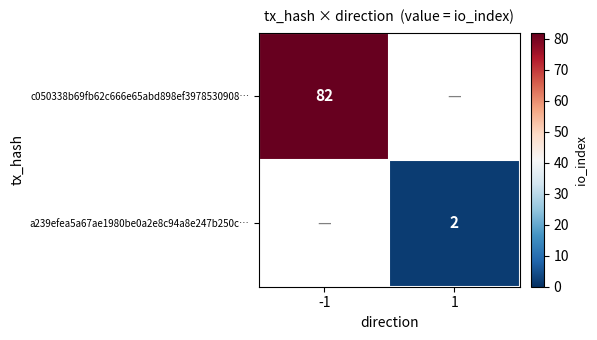

The value of a239efea5a67ae1980be0a2e8c94a8e247b250c… at 1 is 2. True or false?

True